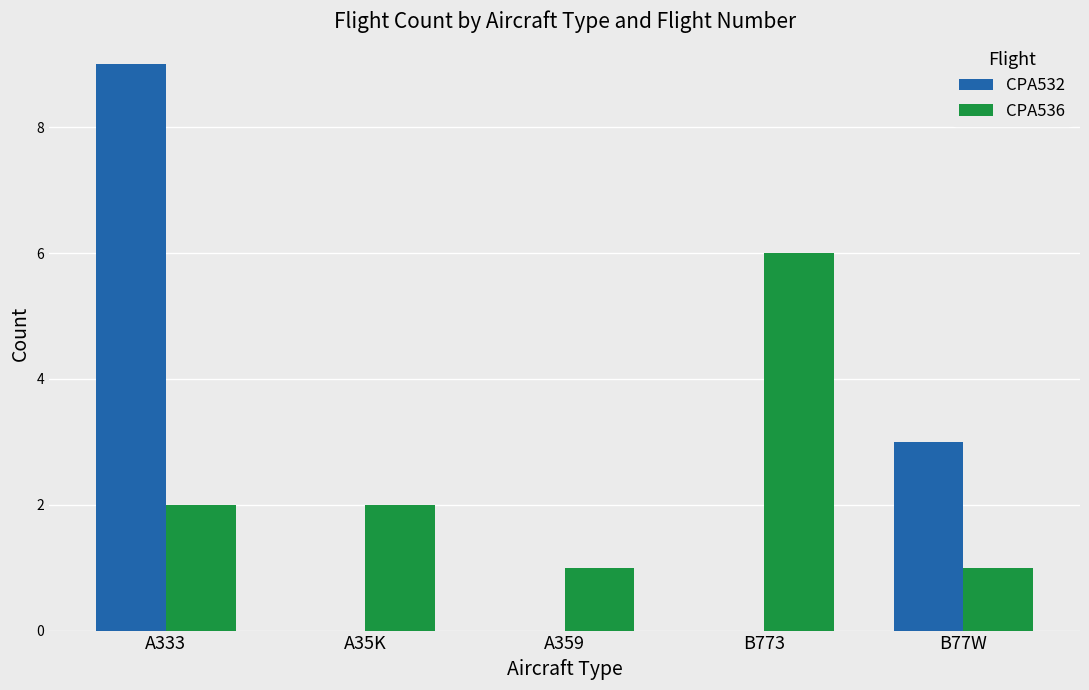

What is the sum of all CPA536 values?

12